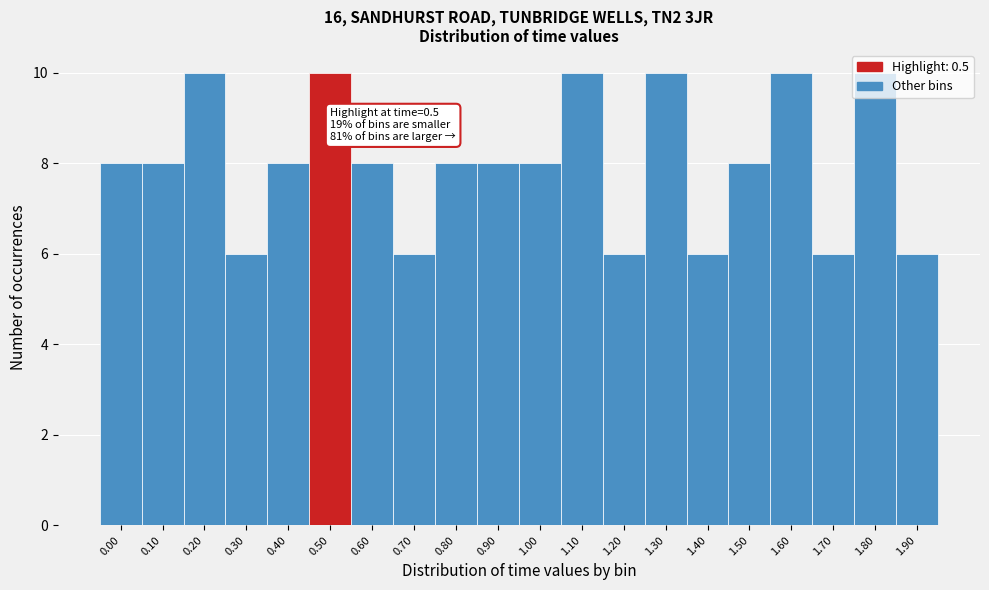

Is it true that the value at 0.20 is 5?

False